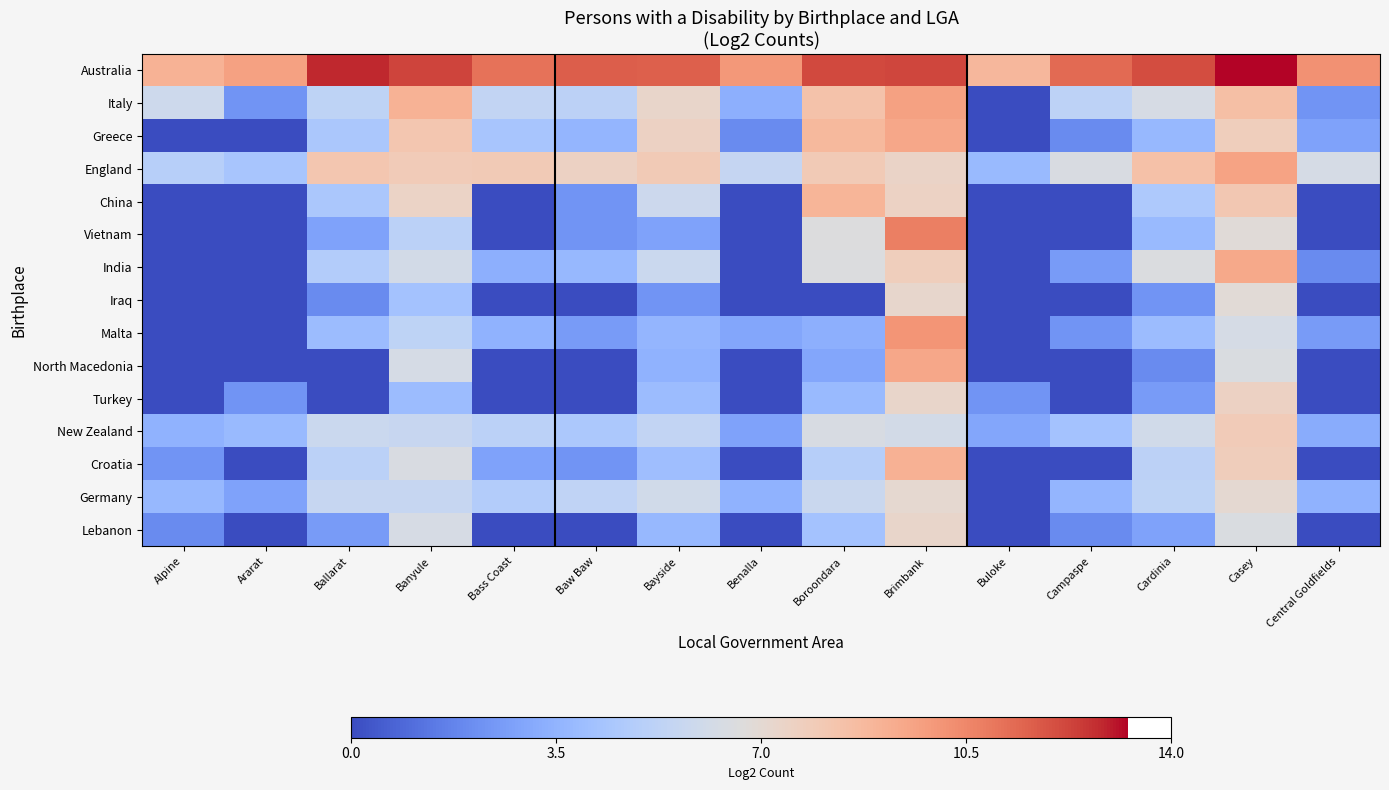

Which has a higher value, Alpine or Banyule?

Banyule